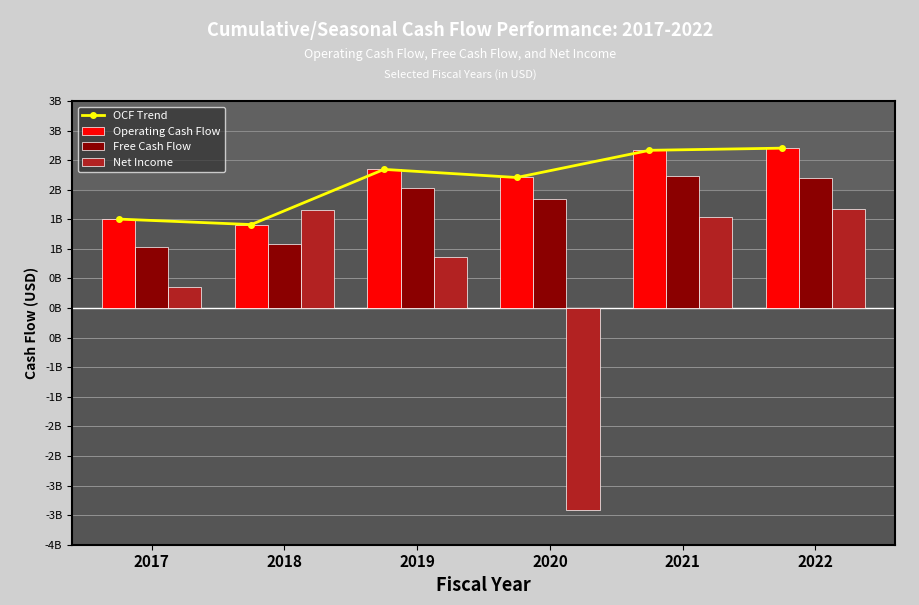

At which category does the chart reach its minimum across all series?

2020